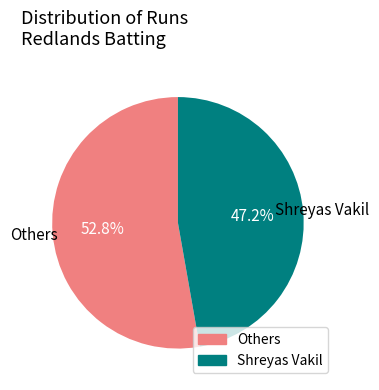

Is there a majority slice in this chart?

Yes